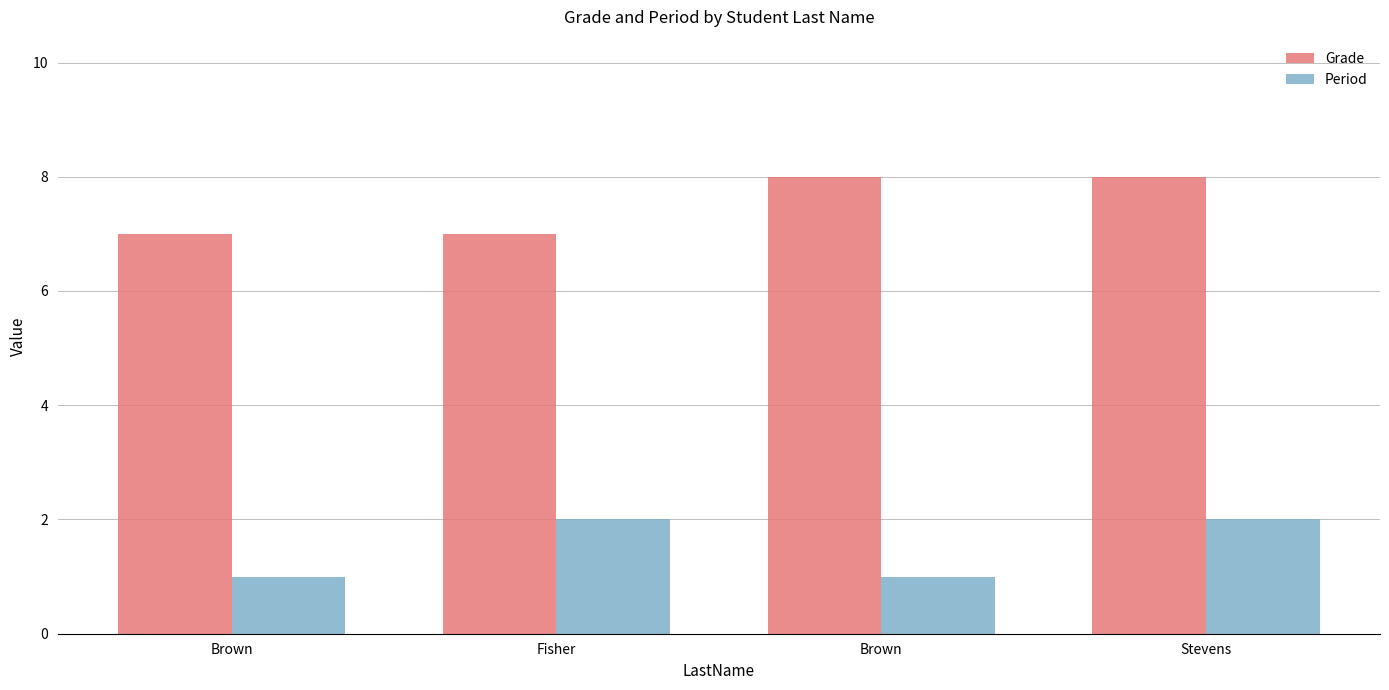

How many bars are there in total?

8